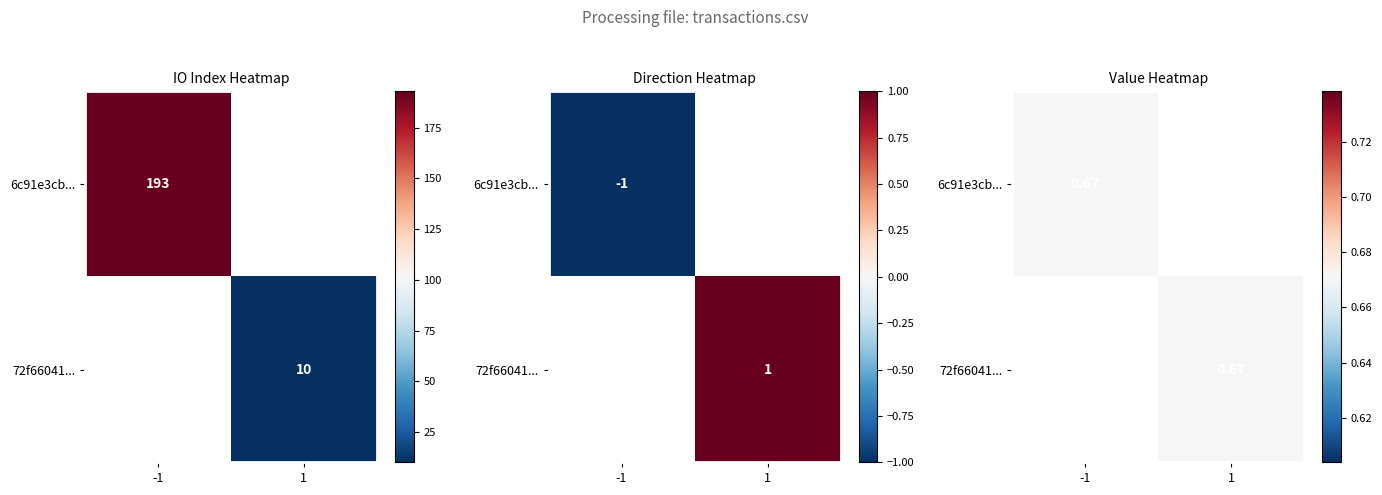

Reading left to right, transcribe all the data shown in this chart.

6c91e3cb62651ffd422950d9fce256ab74c36fe: direction=-1	io_index=193
72f66041c19f800fe54c627d610970e7d166db7: direction=1	io_index=10